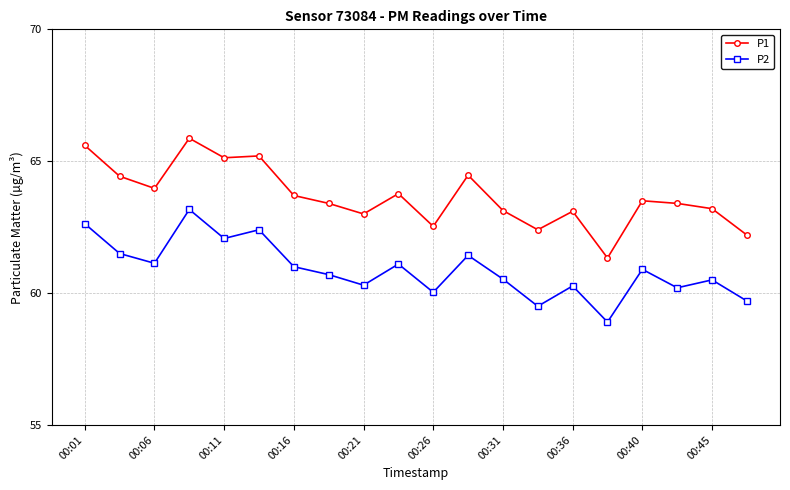

True or false: P1 and P2 cross at least once.

False